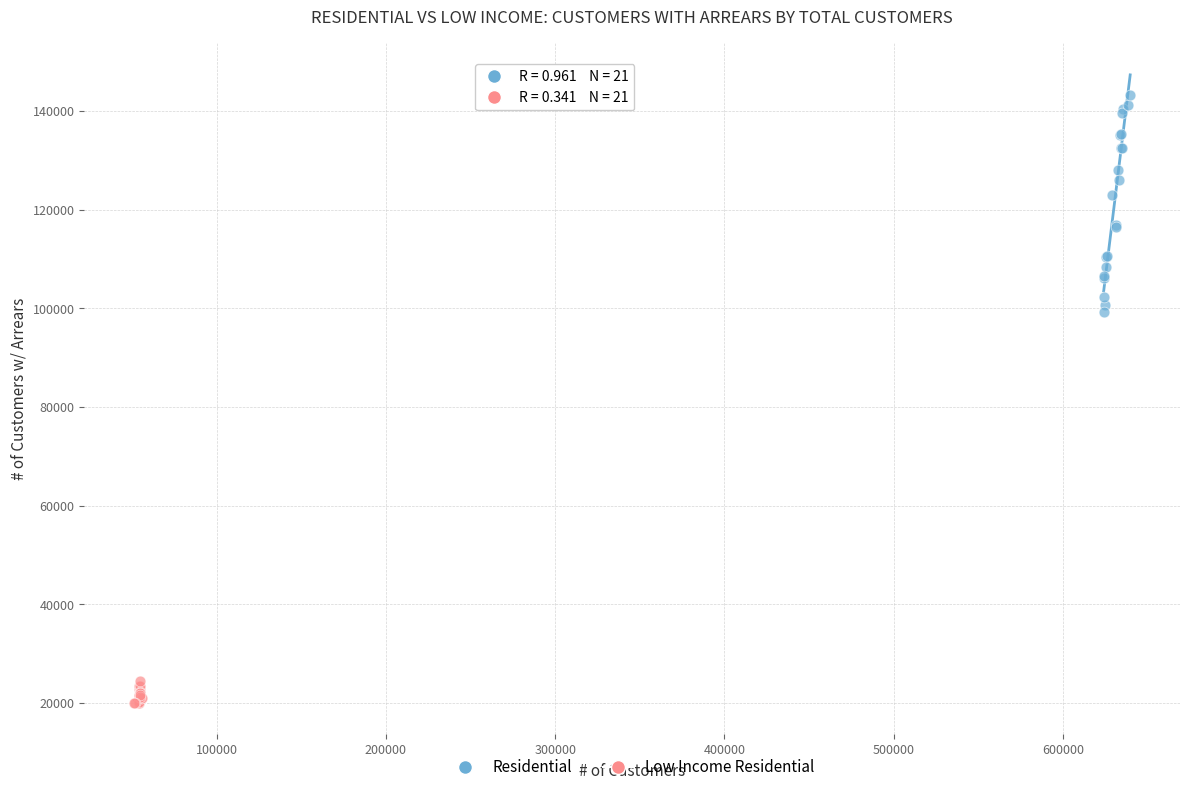

What are all the series names shown in the legend?

Residential, Low Income Residential